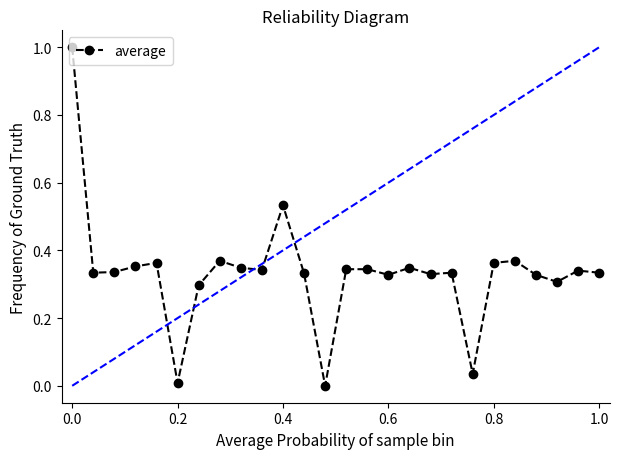

What is the sum of all values?

8.7